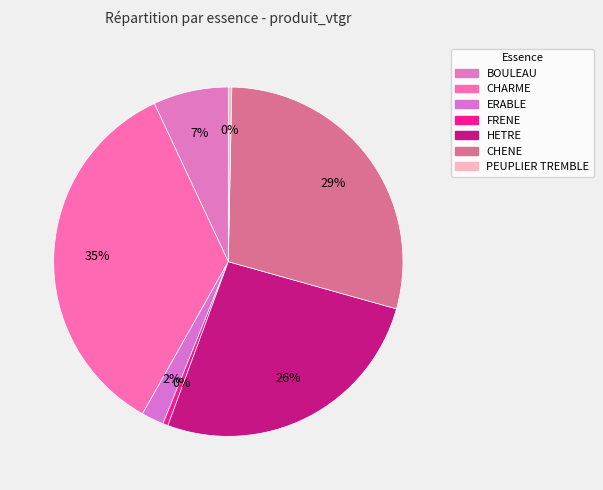

To the nearest percent, what portion does CHARME represent?

35%